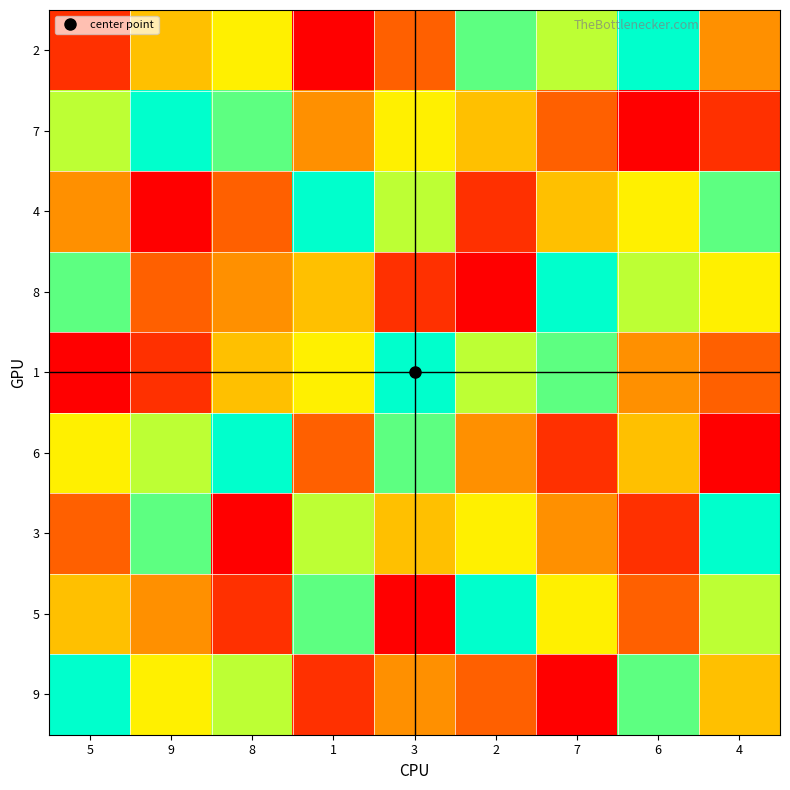

Reading left to right, what are all the values shown in this chart?

2: 5=2	9=5	8=6	1=1	3=3	2=8	7=7	6=9	4=4
7: 5=7	9=9	8=8	1=4	3=6	2=5	7=3	6=1	4=2
4: 5=4	9=1	8=3	1=9	3=7	2=2	7=5	6=6	4=8
8: 5=8	9=3	8=4	1=5	3=2	2=1	7=9	6=7	4=6
1: 5=1	9=2	8=5	1=6	3=9	2=7	7=8	6=4	4=3
6: 5=6	9=7	8=9	1=3	3=8	2=4	7=2	6=5	4=1
3: 5=3	9=8	8=1	1=7	3=5	2=6	7=4	6=2	4=9
5: 5=5	9=4	8=2	1=8	3=1	2=9	7=6	6=3	4=7
9: 5=9	9=6	8=7	1=2	3=4	2=3	7=1	6=8	4=5